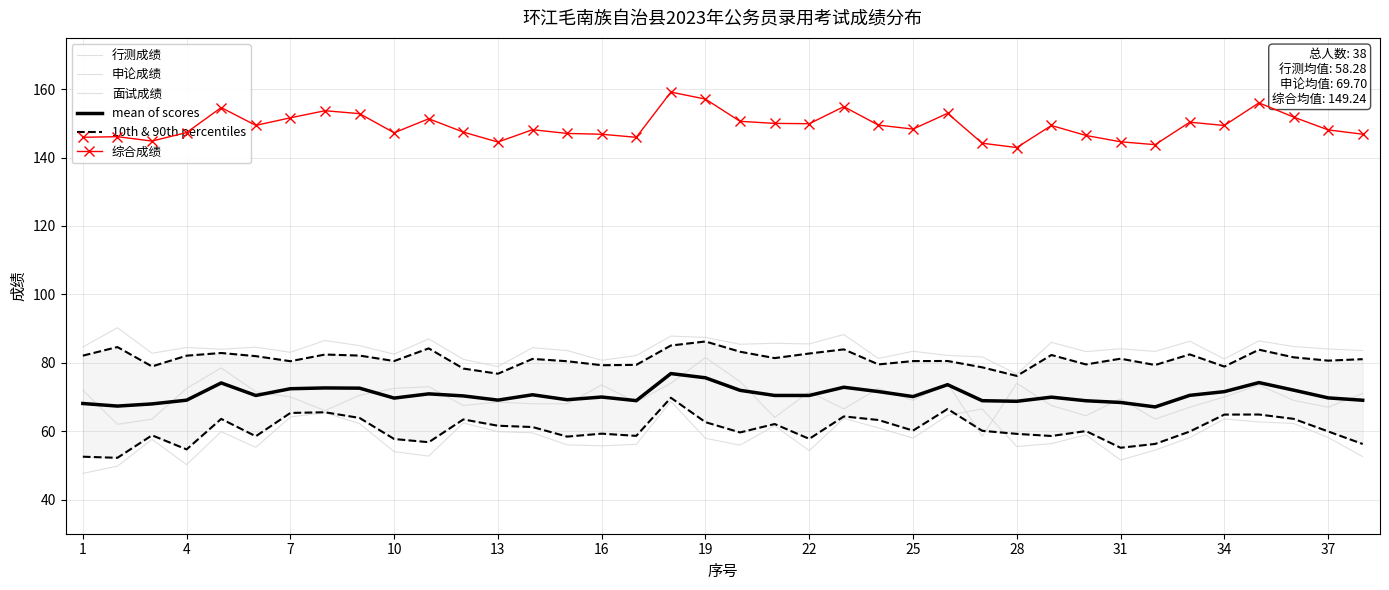

What is the difference between the mean of scores values at 29 and 10?

0.2